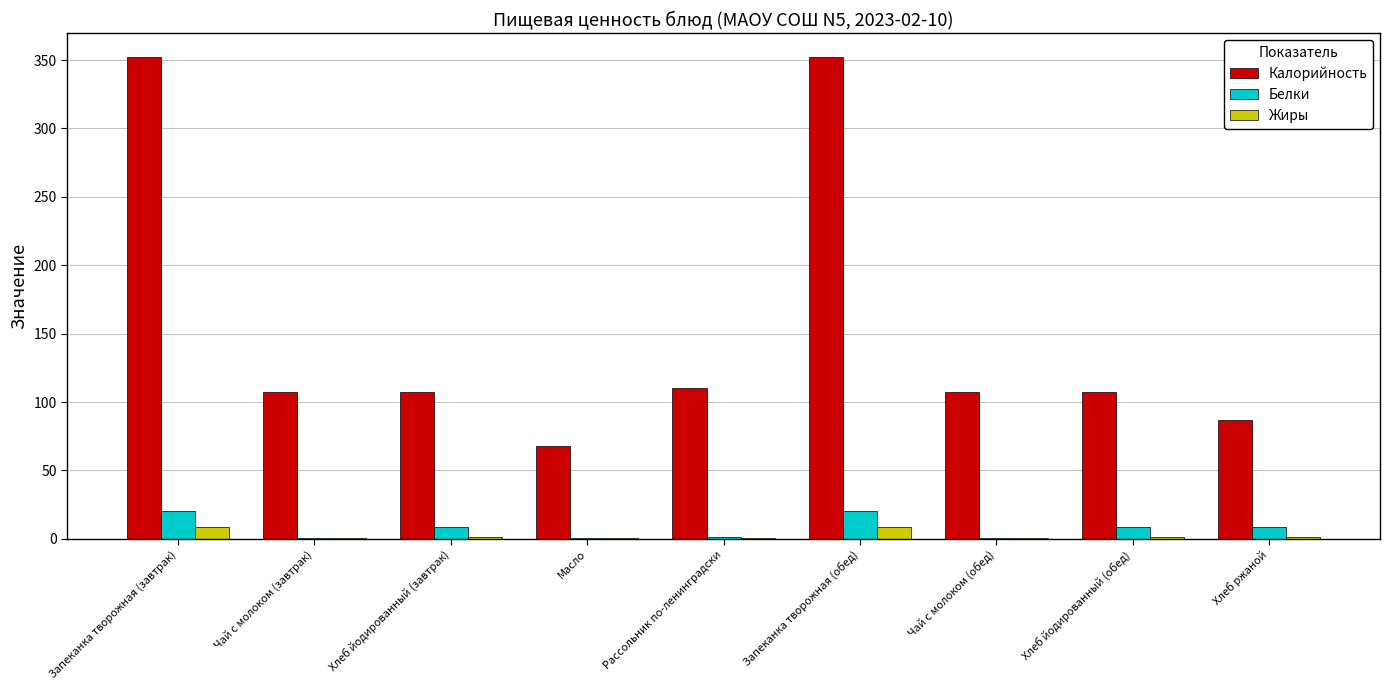

The value of Калорийность at Хлеб йодированный (обед) is 107.0. True or false?

True